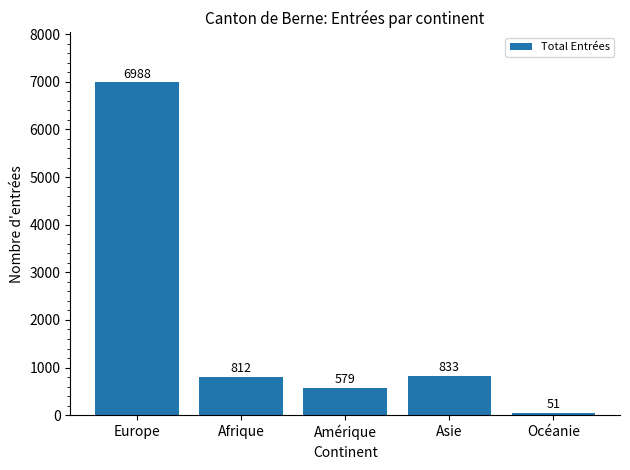

At which label does the data first exceed 812?

Europe